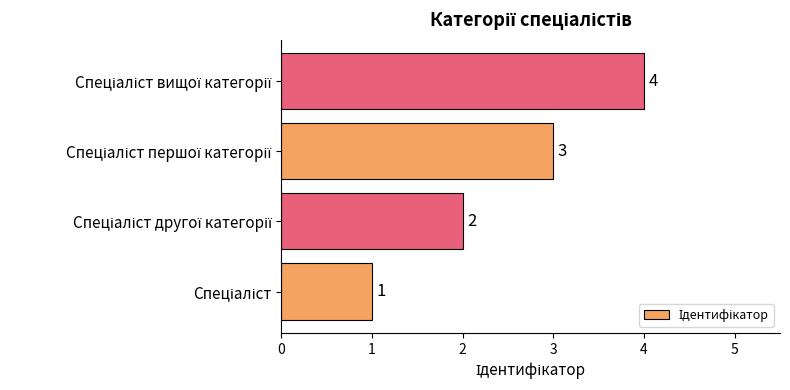

How many values are between 2 and 4?

3